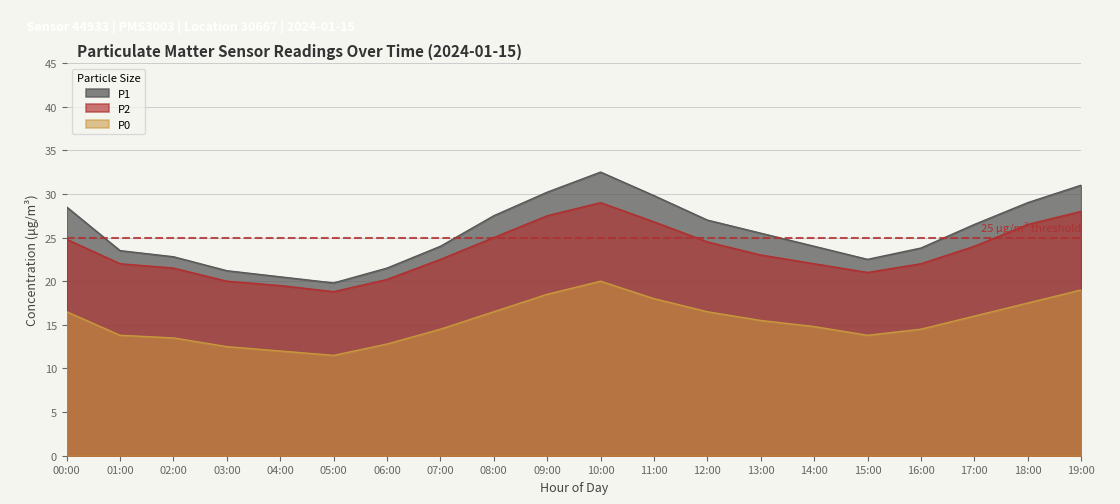

True or false: P2 and P0 cross at least once.

False